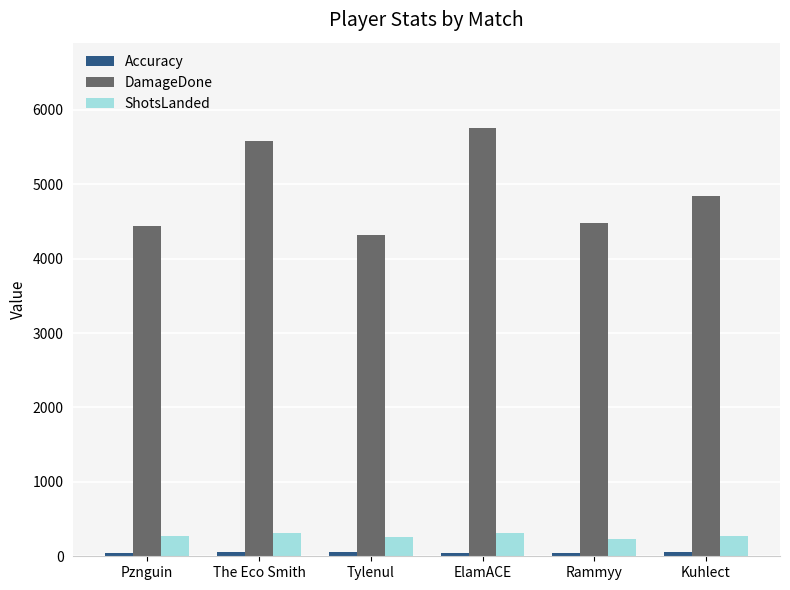

How many bars are there in total?

18